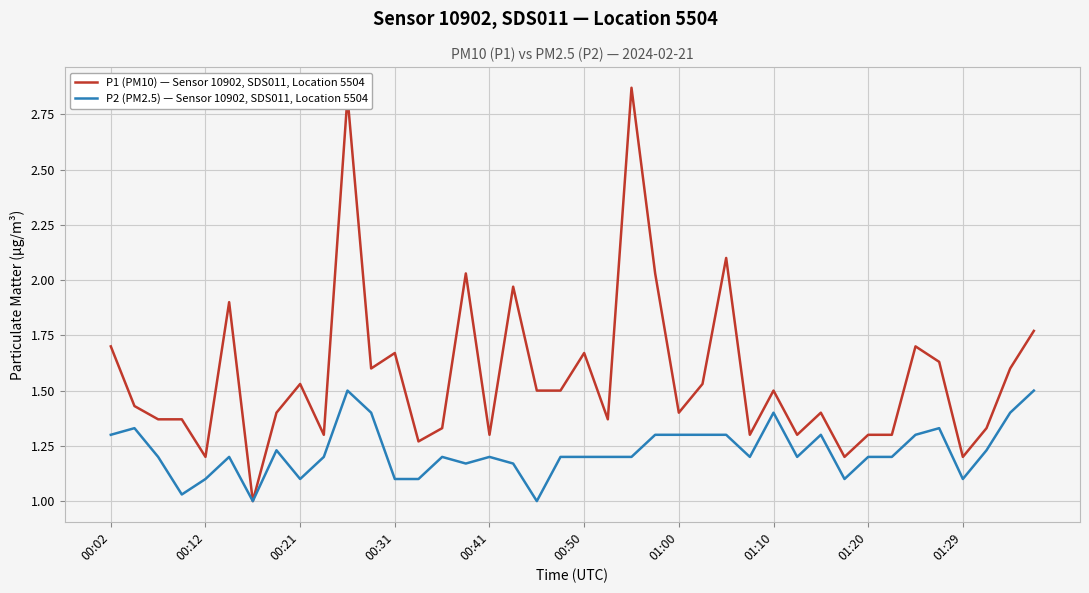

Rank the series by their maximum value, from lowest to highest.

P2 (PM2.5) — Sensor 10902, SDS011, Location 5504, P1 (PM10) — Sensor 10902, SDS011, Location 5504